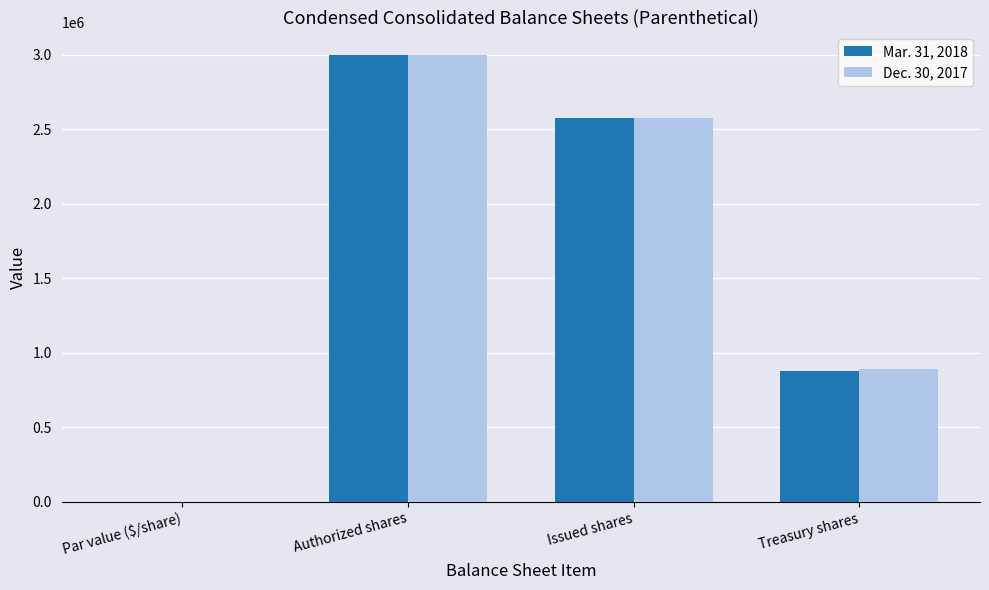

What is the maximum value shown in the chart?

3000000.0